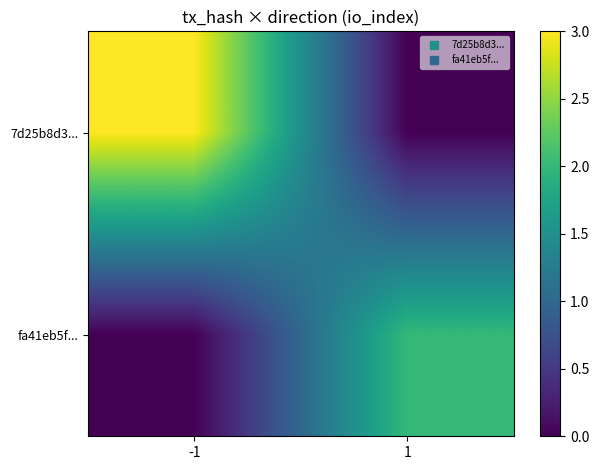

At which category does the chart reach its peak across all series?

-1